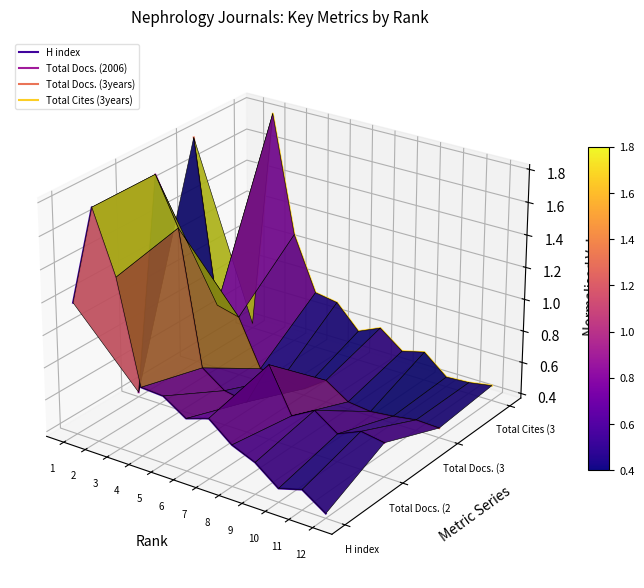

Where is the first local minimum for Total Docs. (3years)?

6